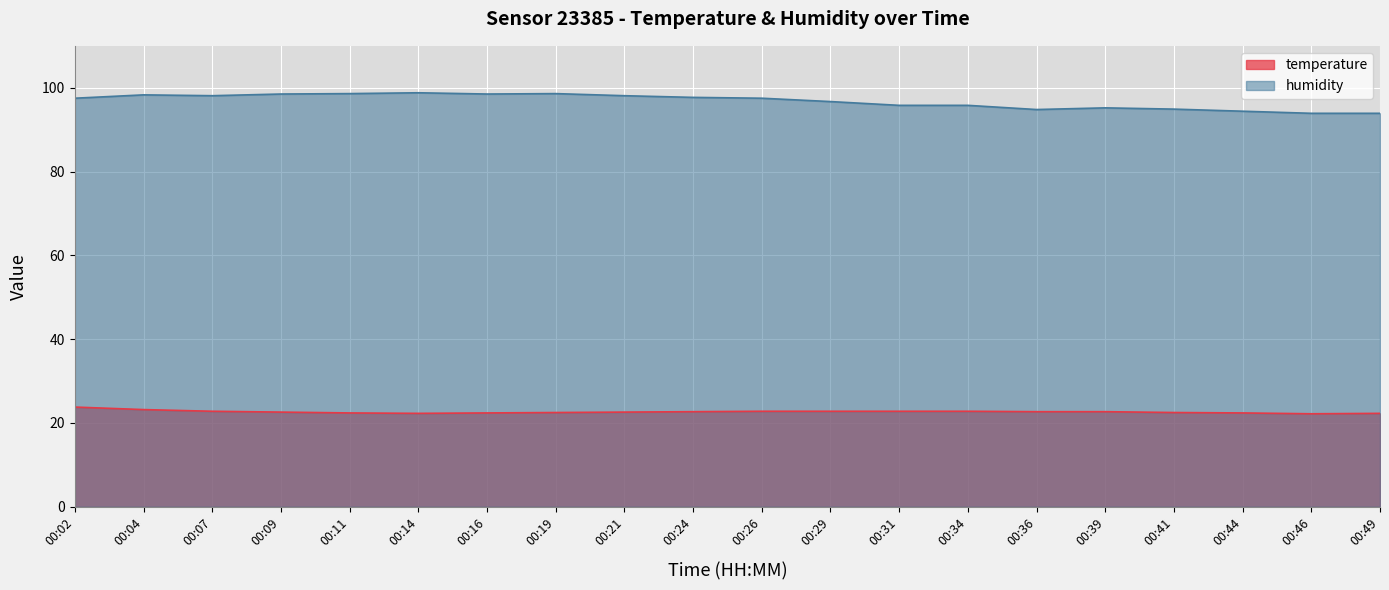

True or false: temperature and humidity cross at least once.

False